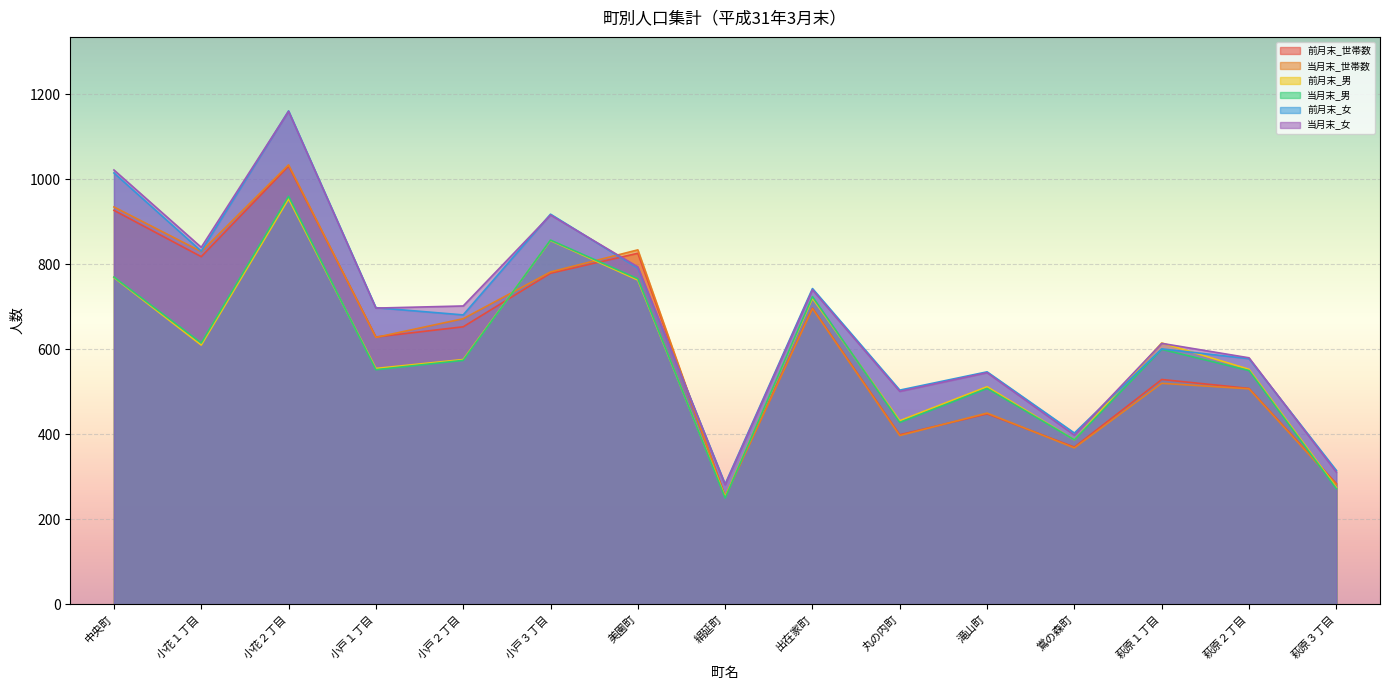

The 当月末_世帯数 series shows 244 at 鴬の森町. True or false?

False